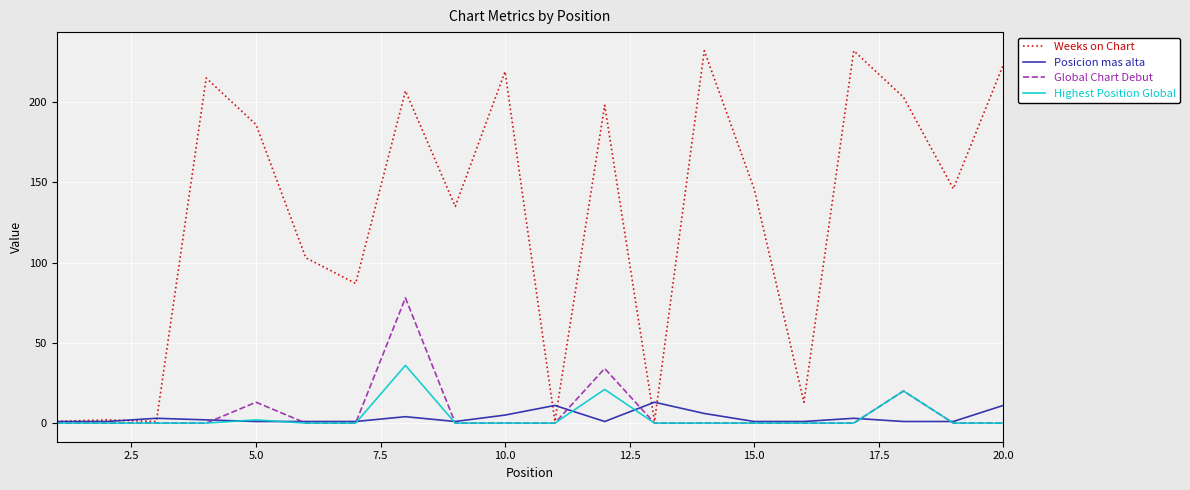

What is the highest value of the Global Chart Debut series?

78